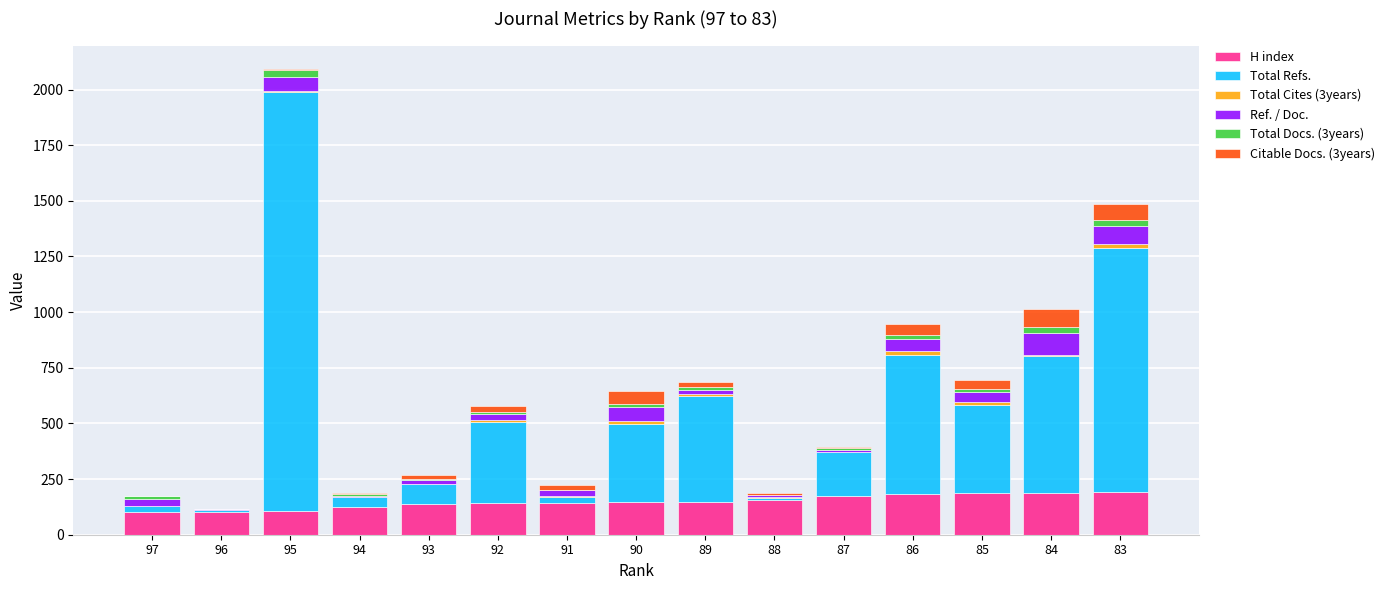

What is the maximum value for H index?

194